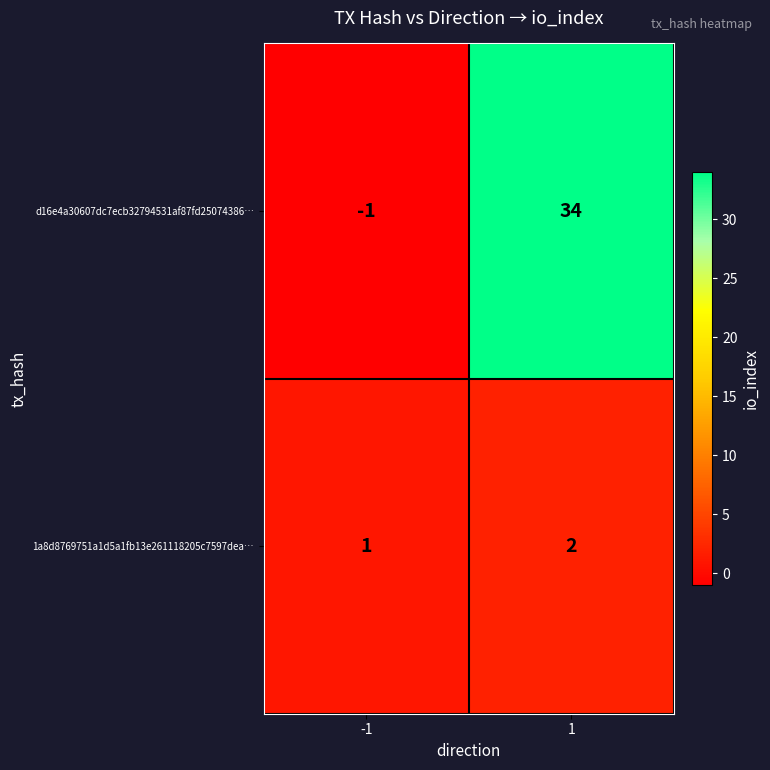

What is the sum of all 1a8d8769751a1d5a1fb13e261118205c7597dea… values?

3